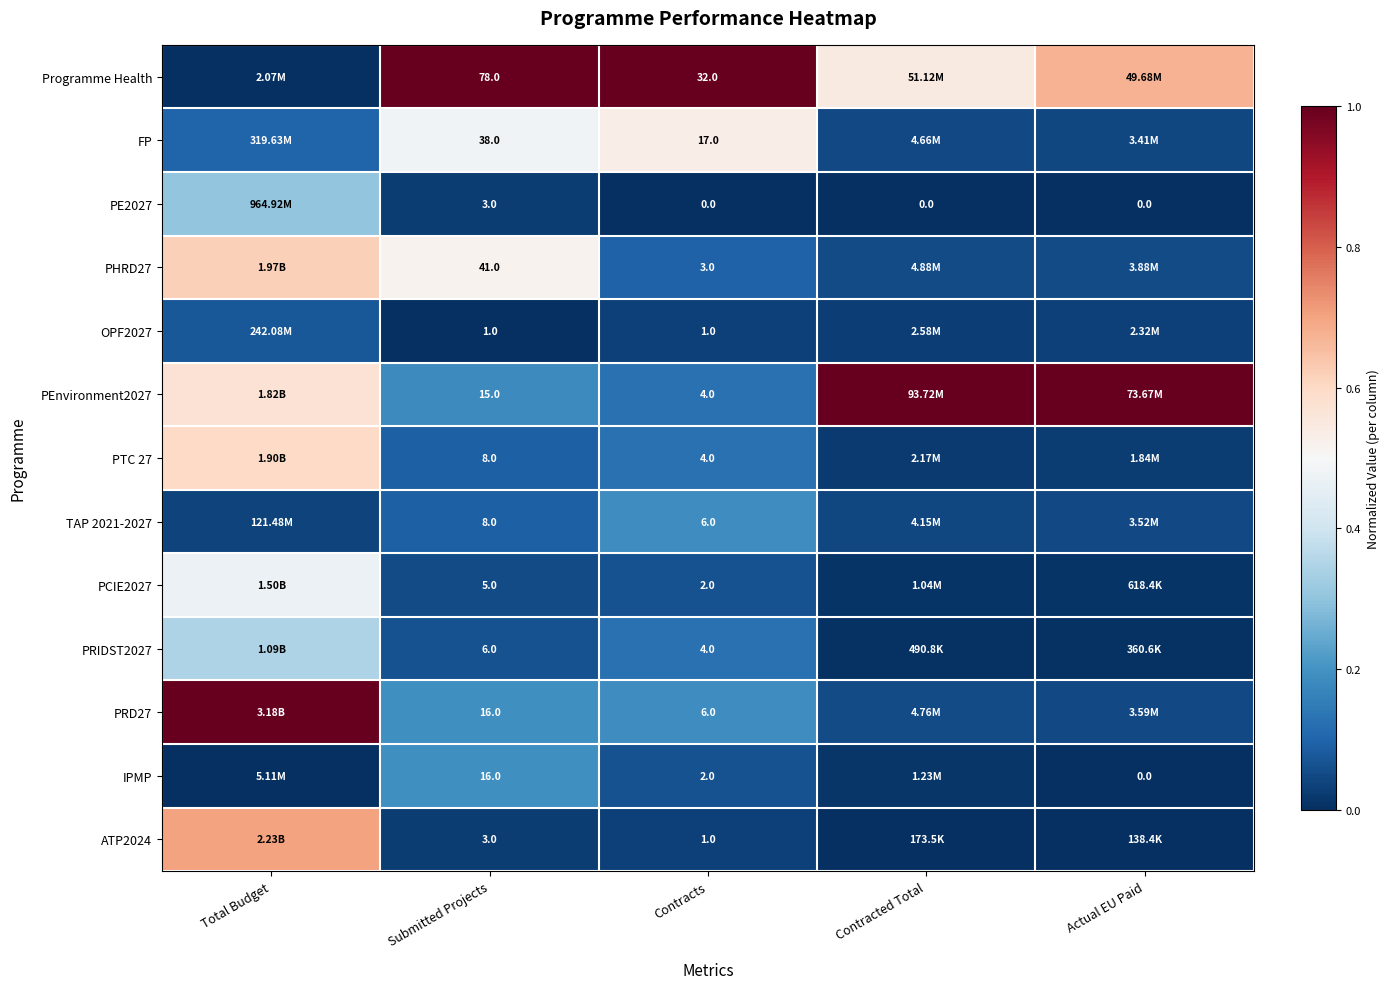

List the labels in order of TAP 2021-2027 value, largest first.

Contracts, Submitted Projects, Actual EU Paid, Contracted Total, Total Budget